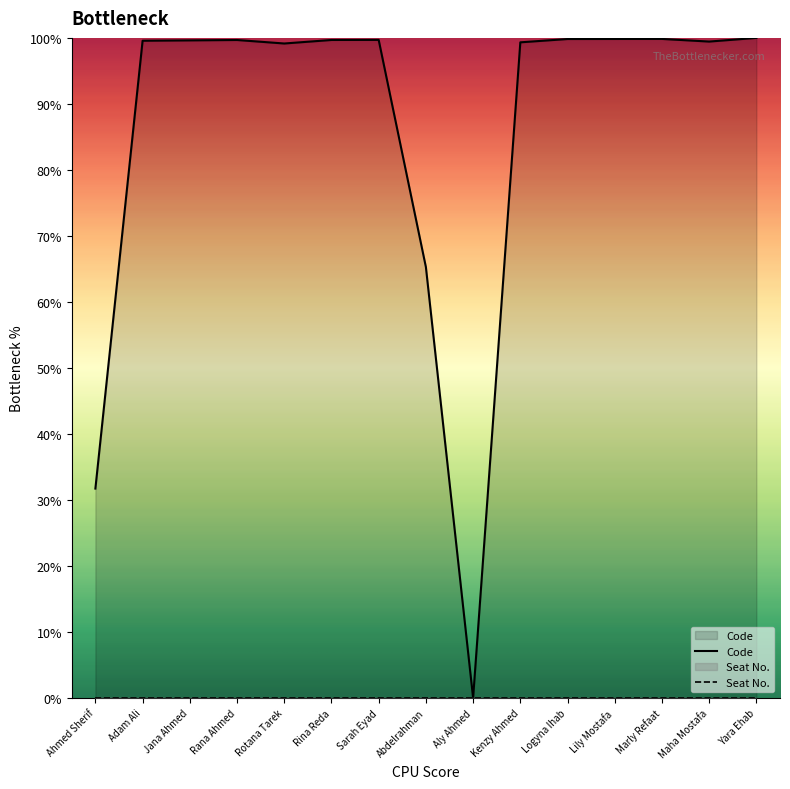

How many interior local peaks (higher than both neighbors) does the data have?

3